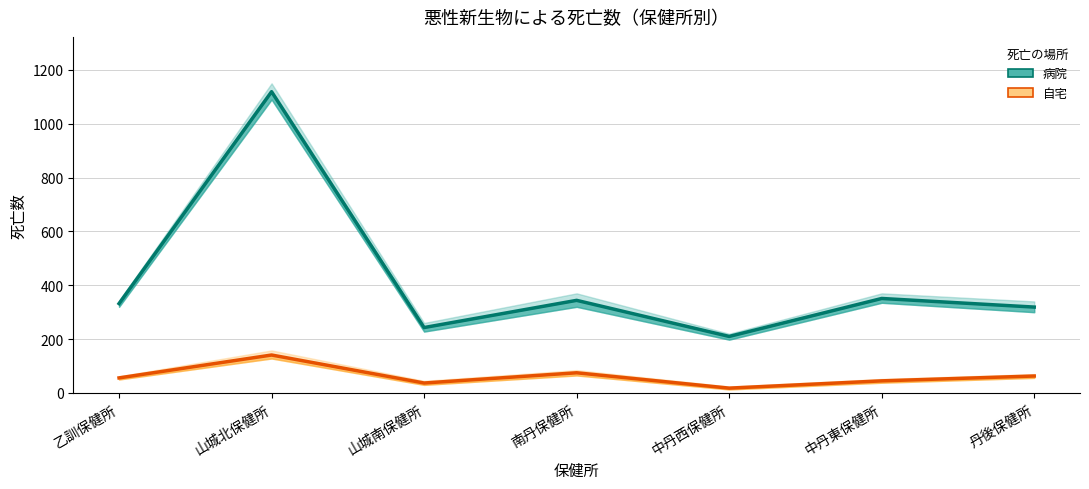

Is it true that 病院 equals 344 at 南丹保健所?

True